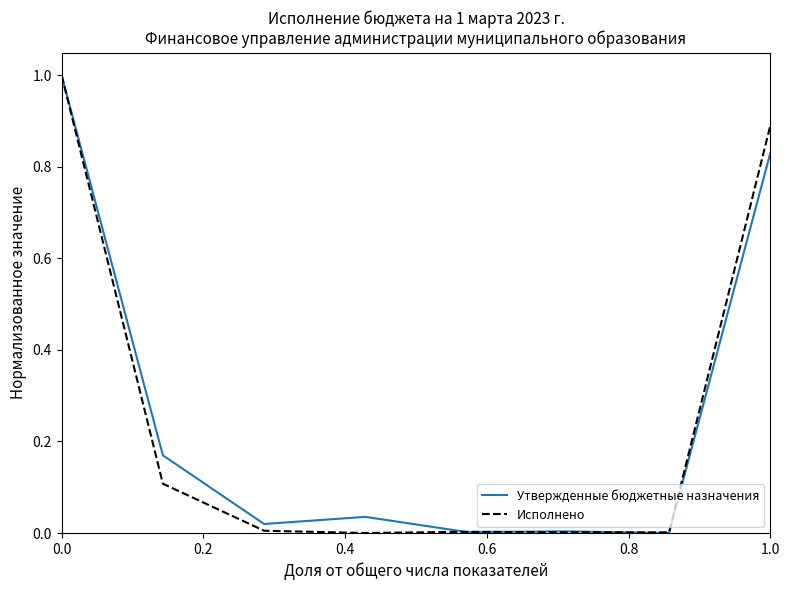

What is the greatest value displayed?

1.0